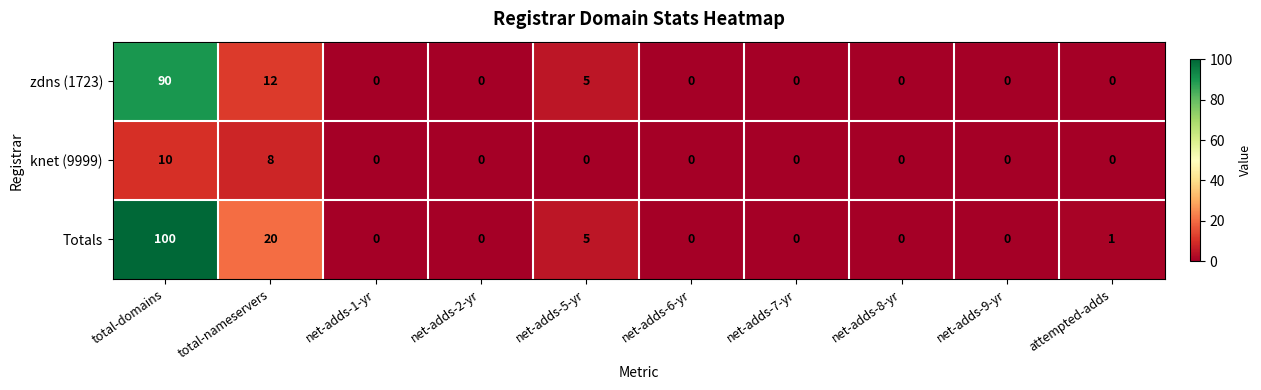

Rank the series by their average value, from lowest to highest.

knet (9999), zdns (1723), Totals